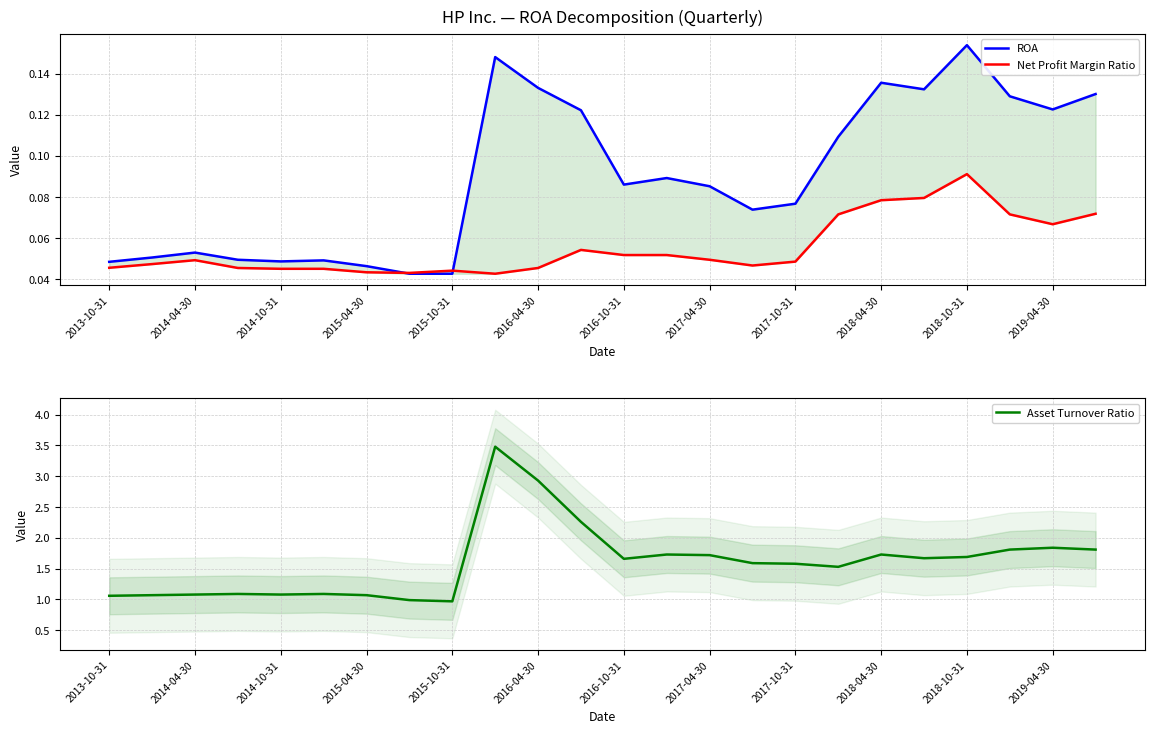

What position from the left is 15?

16